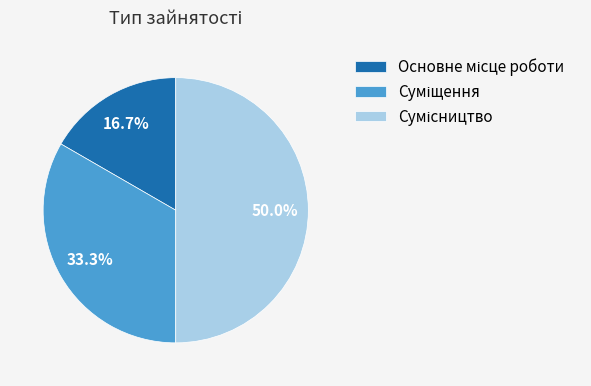

To the nearest percent, what portion does Суміщення represent?

33%